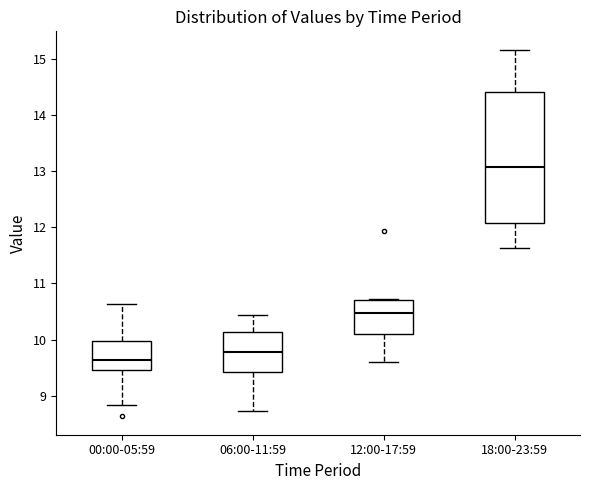

Comparing the boxes themselves (not the whiskers), which one is the tallest?

18:00-23:59